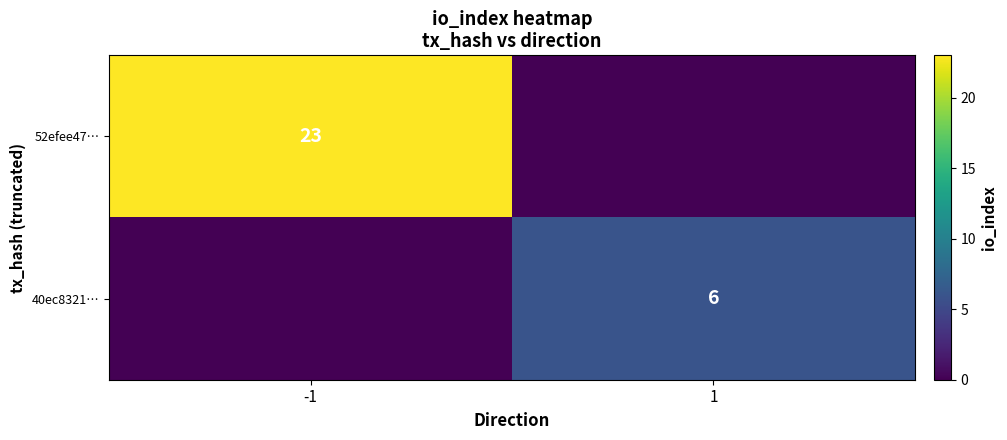

Is it true that 52efee47… equals 23 at -1?

True